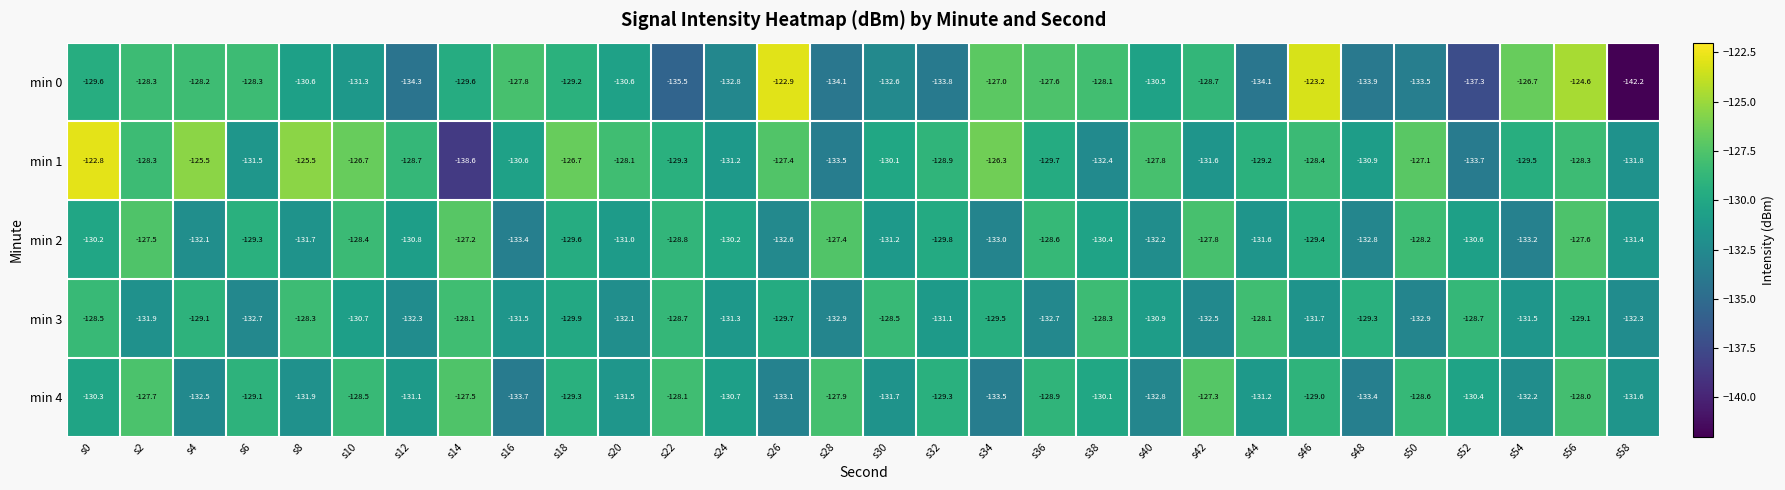

What is the difference between the maximum and minimum values in the min 0 series?

19.3